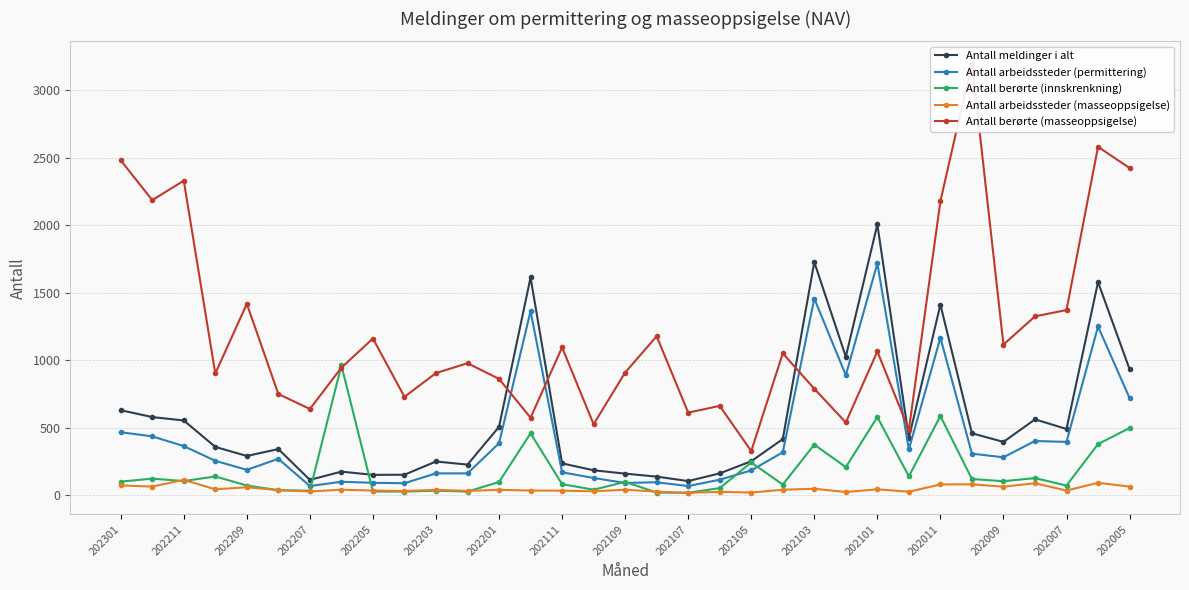

True or false: Antall meldinger i alt and Antall arbeidssteder (masseoppsigelse) intersect in this chart.

False